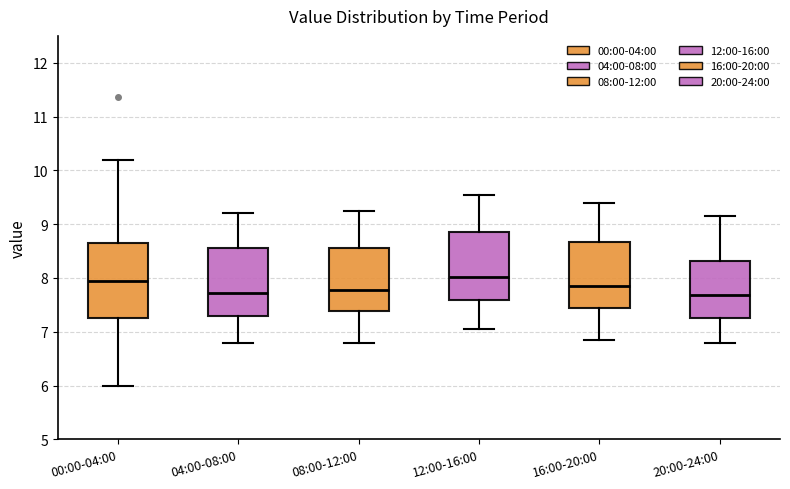

Reading left to right, read every box against the y-axis: the position of its median line, the range the box covers, and the ends of its whiskers. The values are not printed on the chart, so give them approximately, as read against the axis.

00:00-04:00: median 8.0, box 7.3 to 8.7, whiskers 6.0 to 10.2
04:00-08:00: median 7.7, box 7.3 to 8.6, whiskers 6.8 to 9.2
08:00-12:00: median 7.8, box 7.4 to 8.6, whiskers 6.8 to 9.3
12:00-16:00: median 8.0, box 7.6 to 8.9, whiskers 7.1 to 9.6
16:00-20:00: median 7.9, box 7.4 to 8.7, whiskers 6.9 to 9.4
20:00-24:00: median 7.7, box 7.3 to 8.3, whiskers 6.8 to 9.2